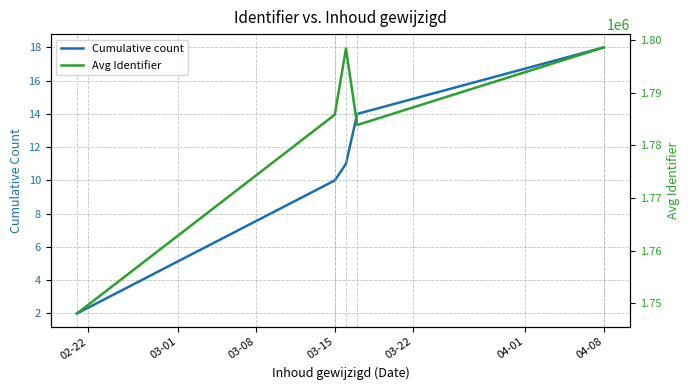

True or false: Cumulative count has a value of 28 at 04-08.

False